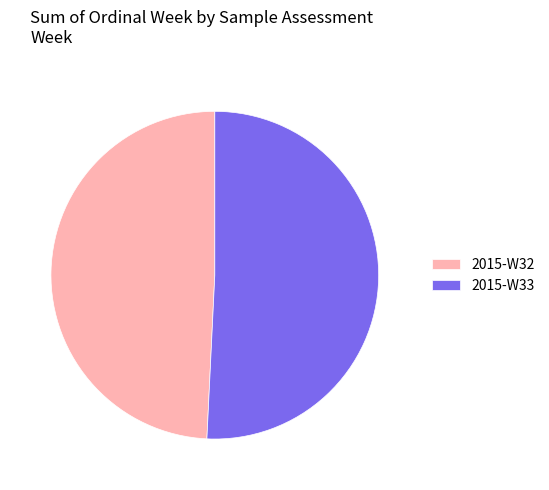

What is the majority slice?

2015-W33